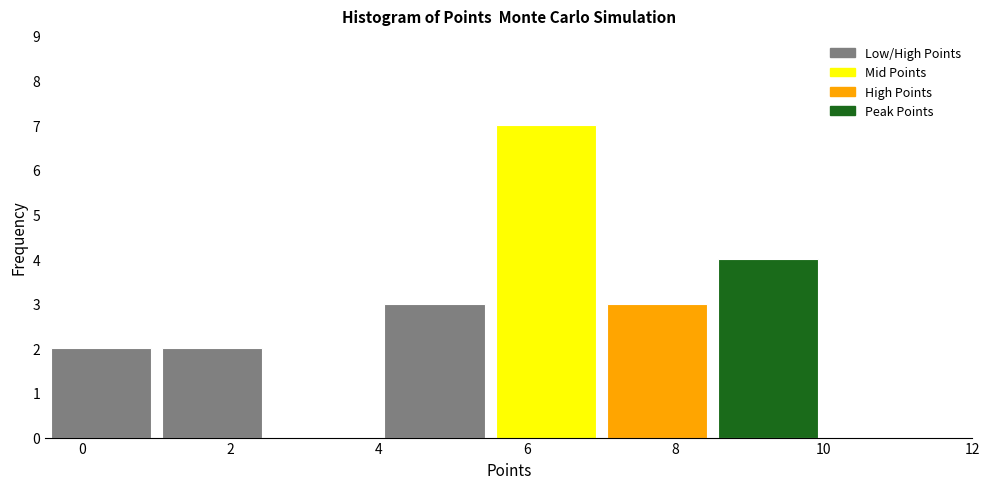

Over which range of the x-axis is the bar tallest?

5.5 to 7.0